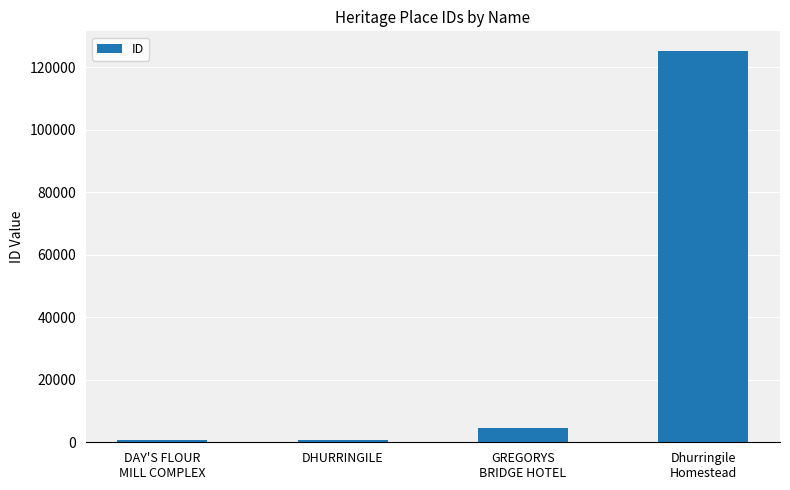

What is the label of the 3rd bar from the right?

DHURRINGILE